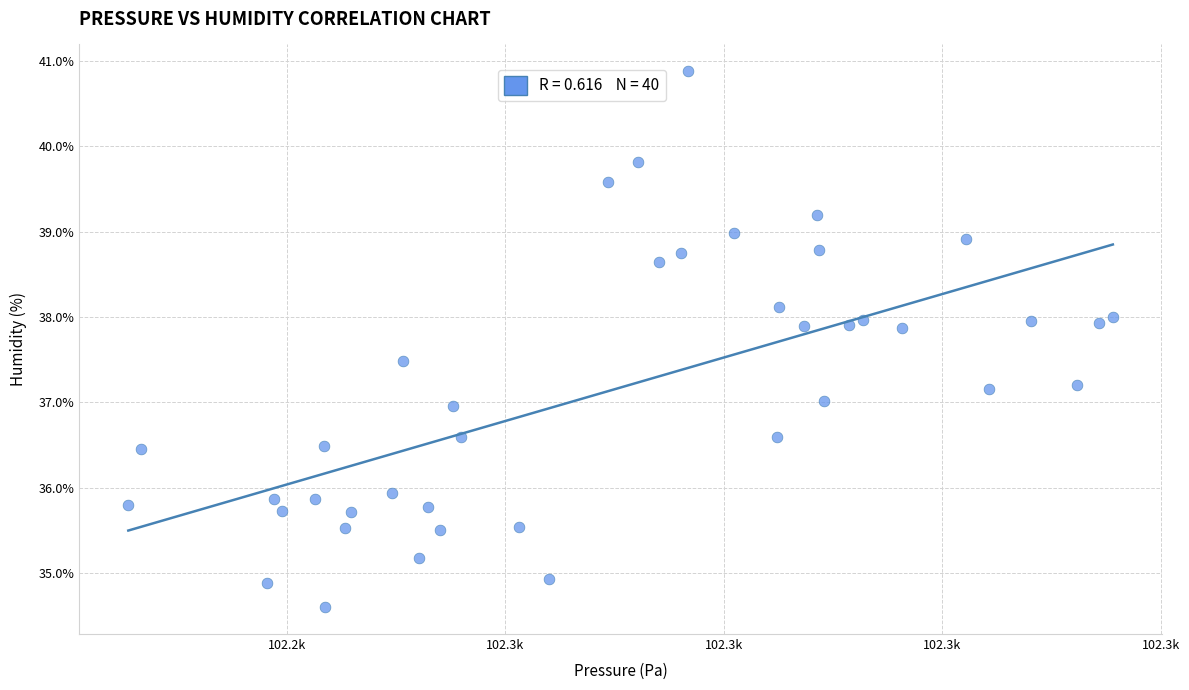

What is the range of X values (max minus min)?

45.1